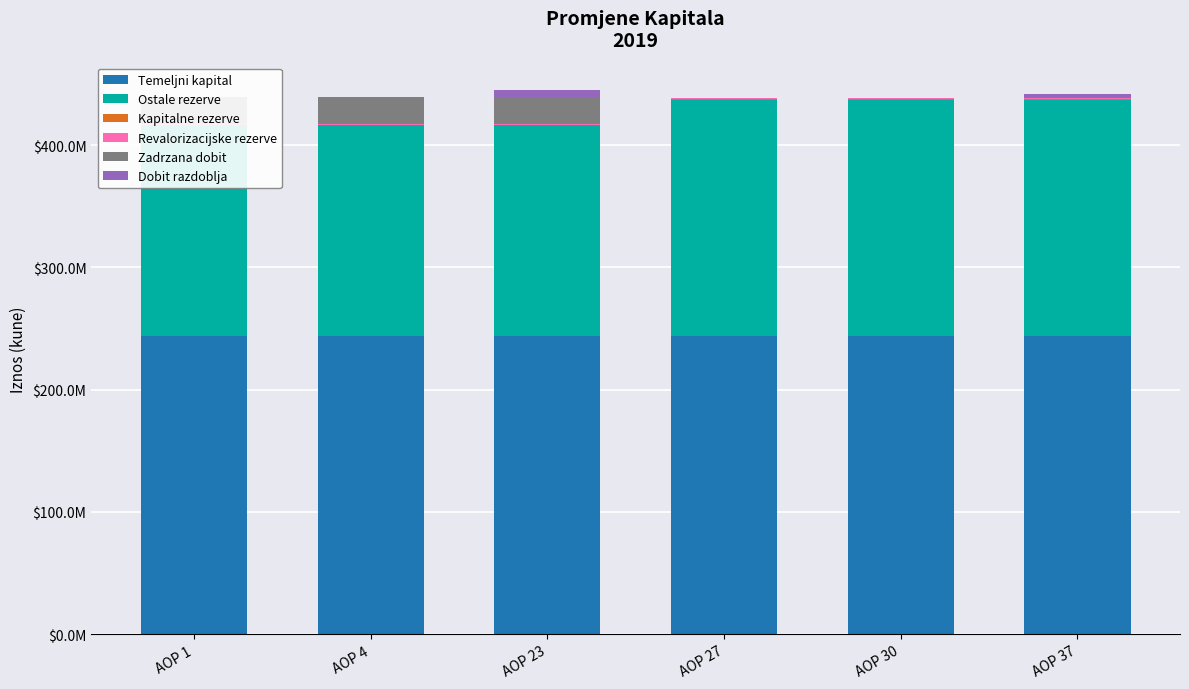

What is the maximum value for Ostale rezerve?

193019873